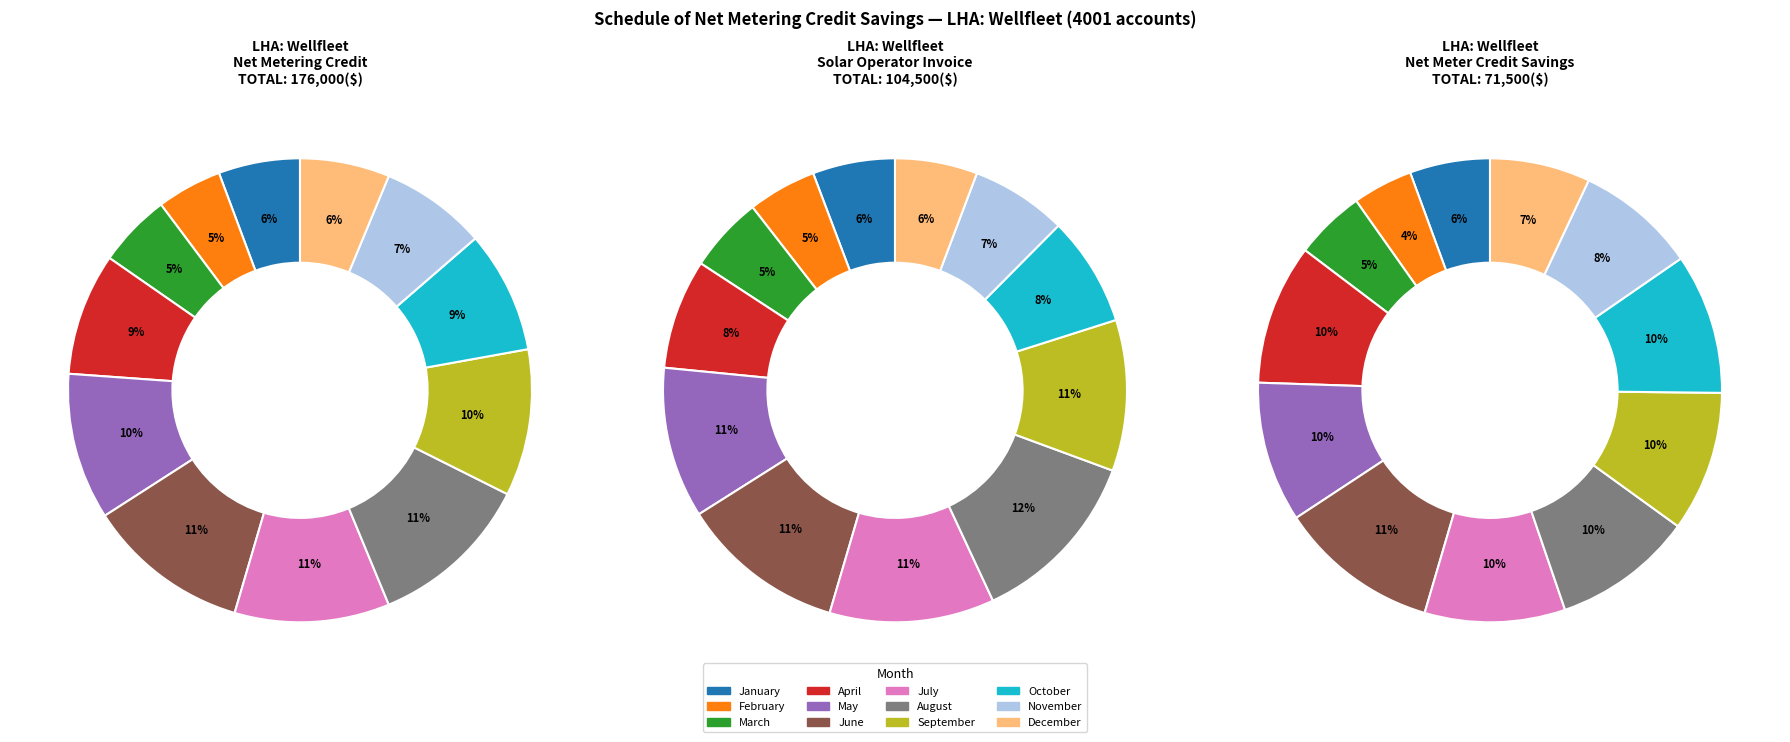

Is December the majority of the pie?

No